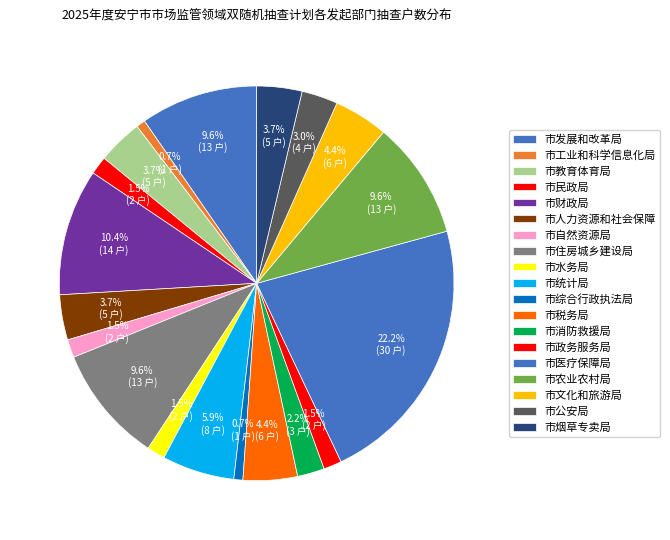

What percentage is the 市医疗保障局 slice, to the nearest percent?

22%